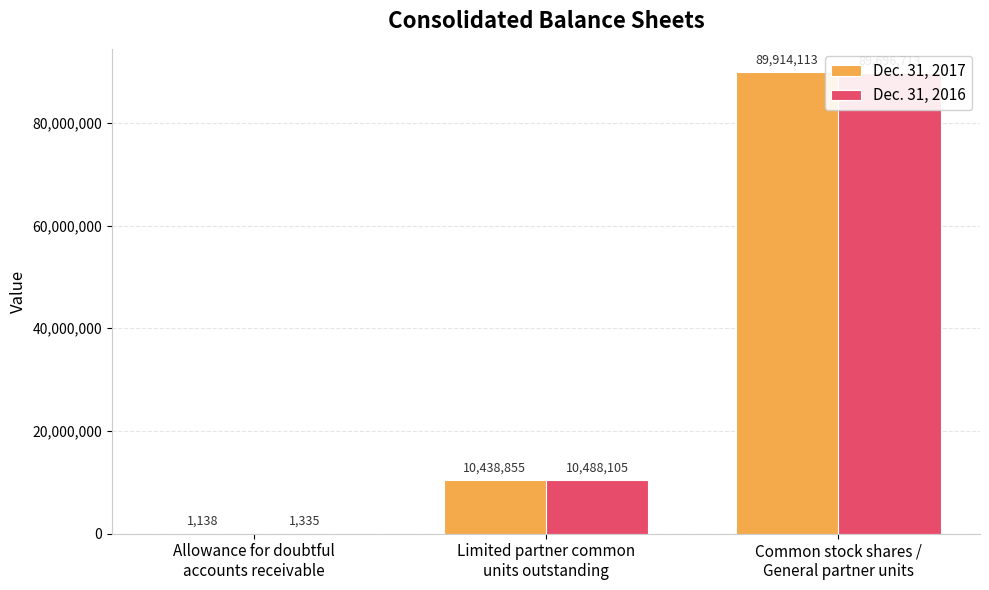

Reading left to right, extract all data points from this chart.

Dec. 31, 2017: 1138	10438855	89914113
Dec. 31, 2016: 1335	10488105	89696713